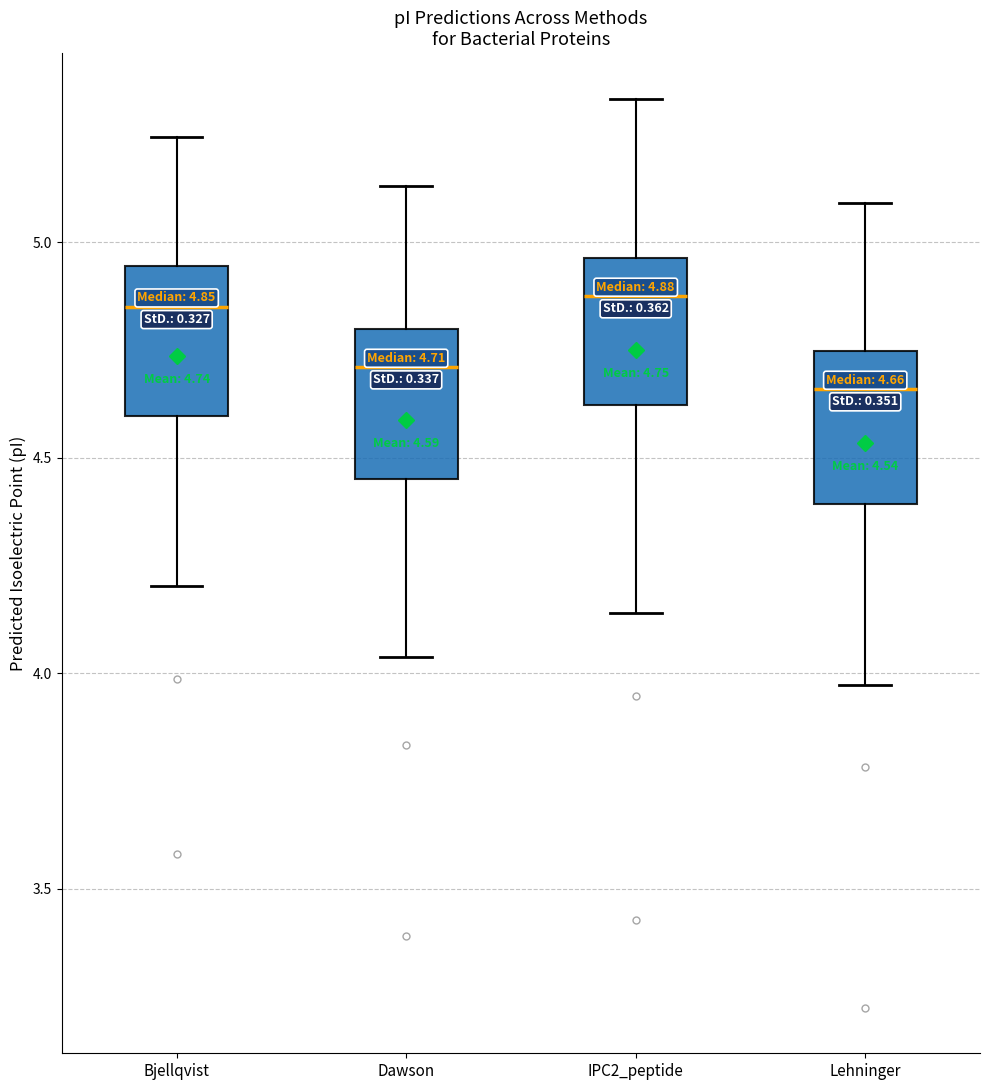

Which box's median line is the lowest?

Lehninger